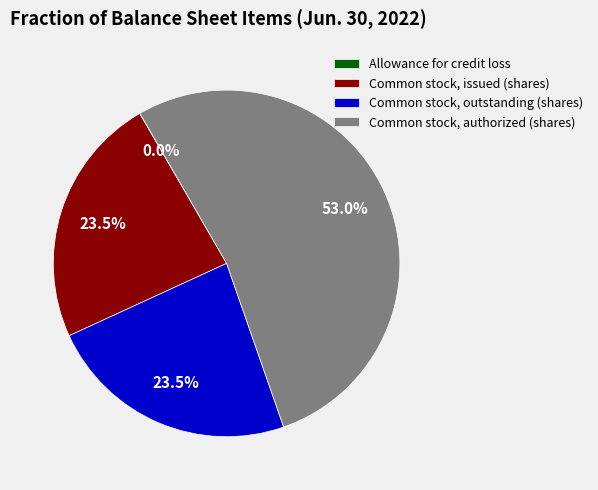

Is it true that Common stock, outstanding (shares) is 13% of the pie?

False